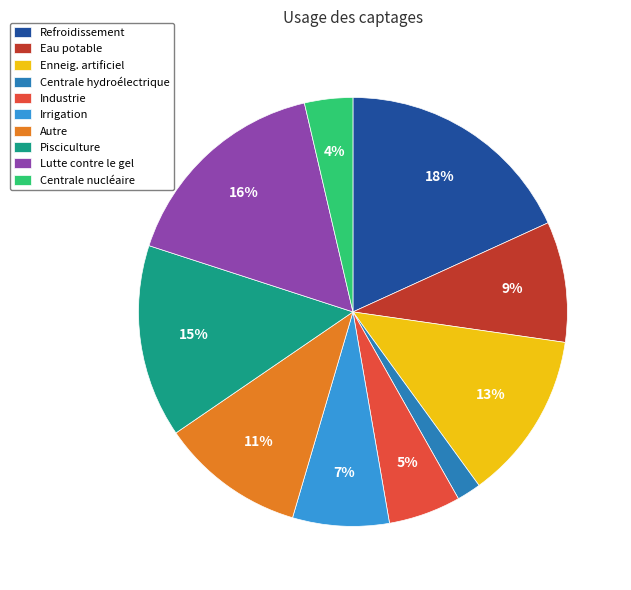

Rank the categories by value from lowest to highest.

Centrale hydroélectrique, Centrale nucléaire, Industrie, Irrigation, Eau potable, Autre, Enneig. artificiel, Pisciculture, Lutte contre le gel, Refroidissement